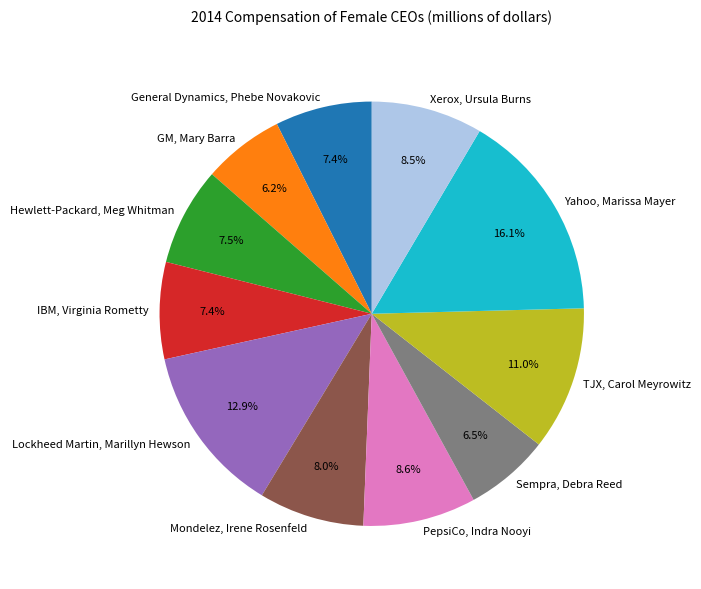

Count the number of slices in the pie.

11